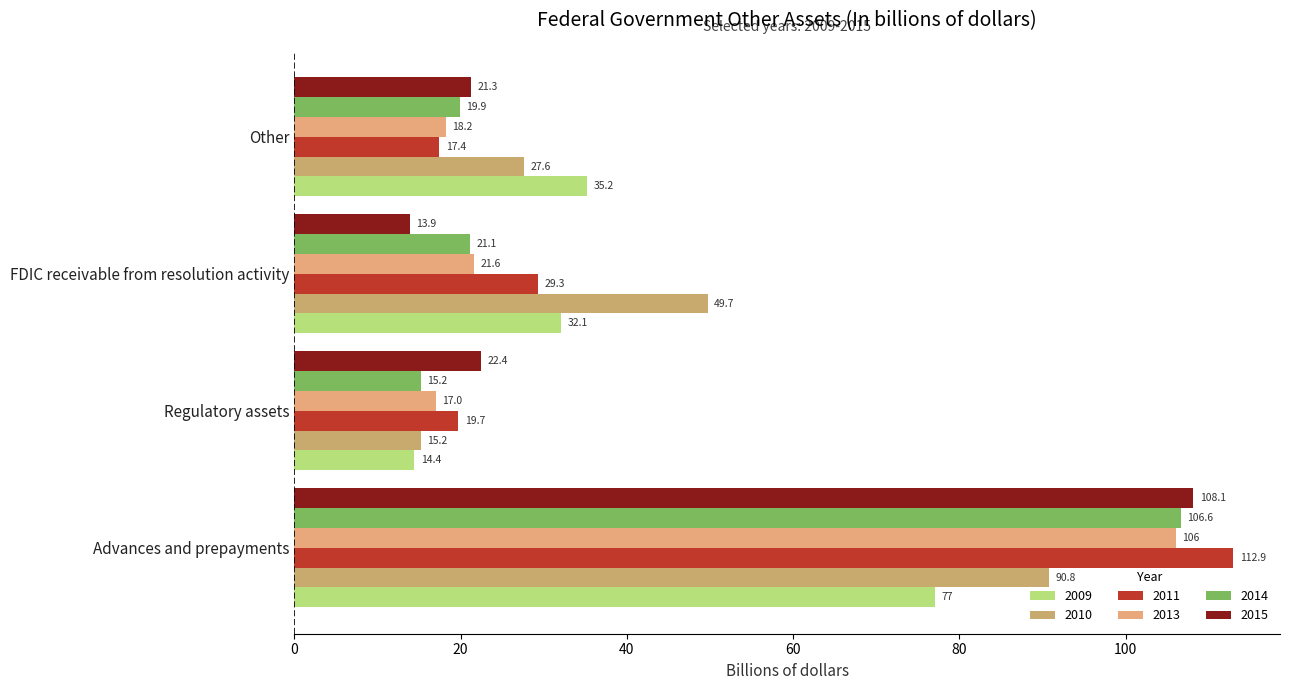

Rank the series by their maximum value, from highest to lowest.

2011, 2015, 2014, 2013, 2010, 2009